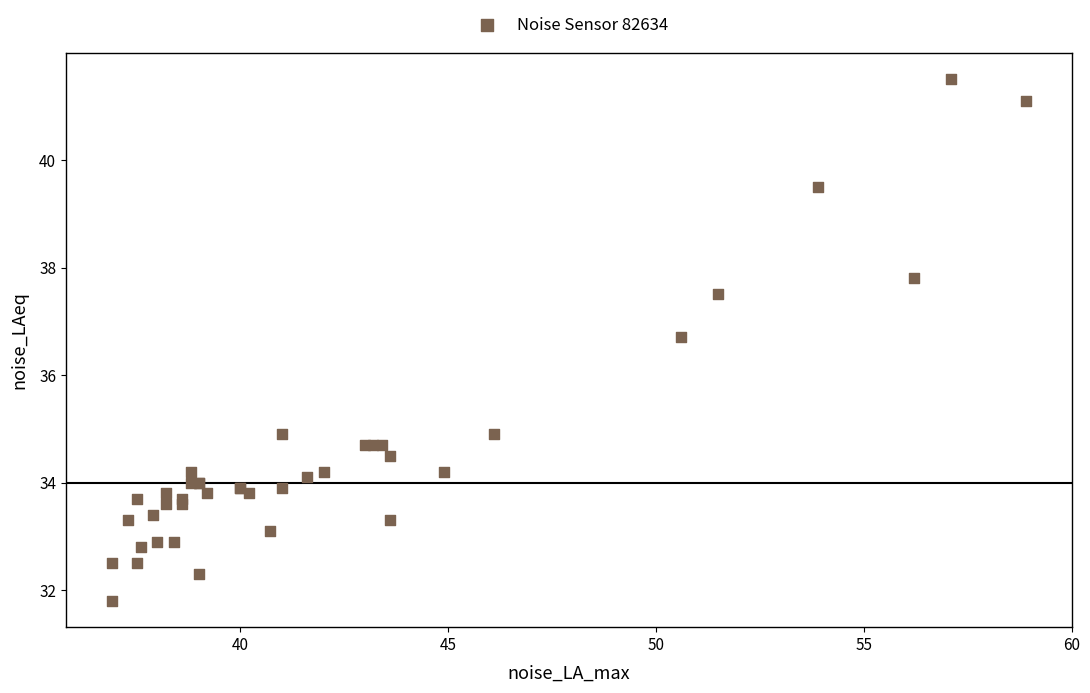

What Y value in the scatter plot is closest to 36?

36.7